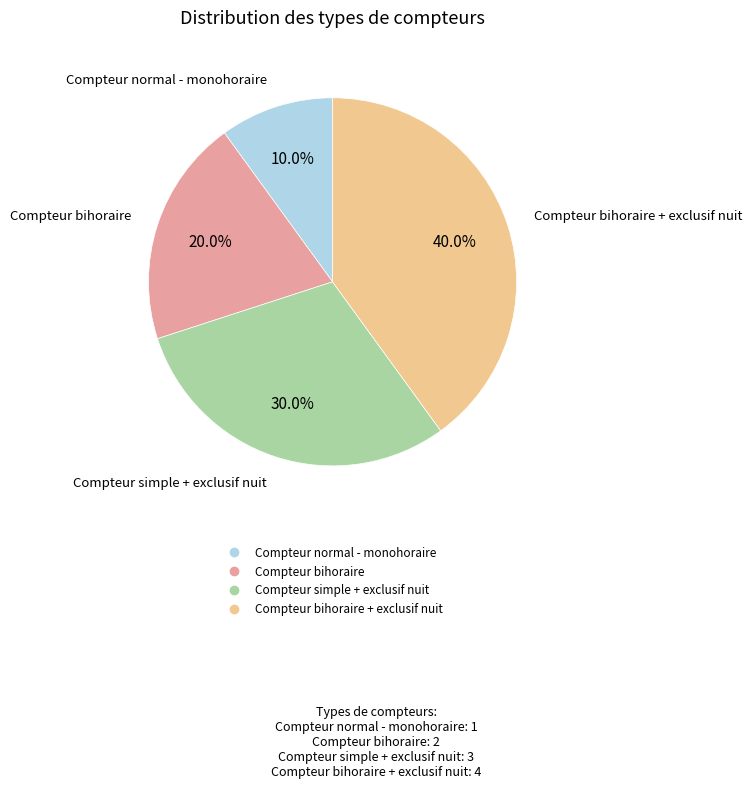

Does any single category account for the majority?

No